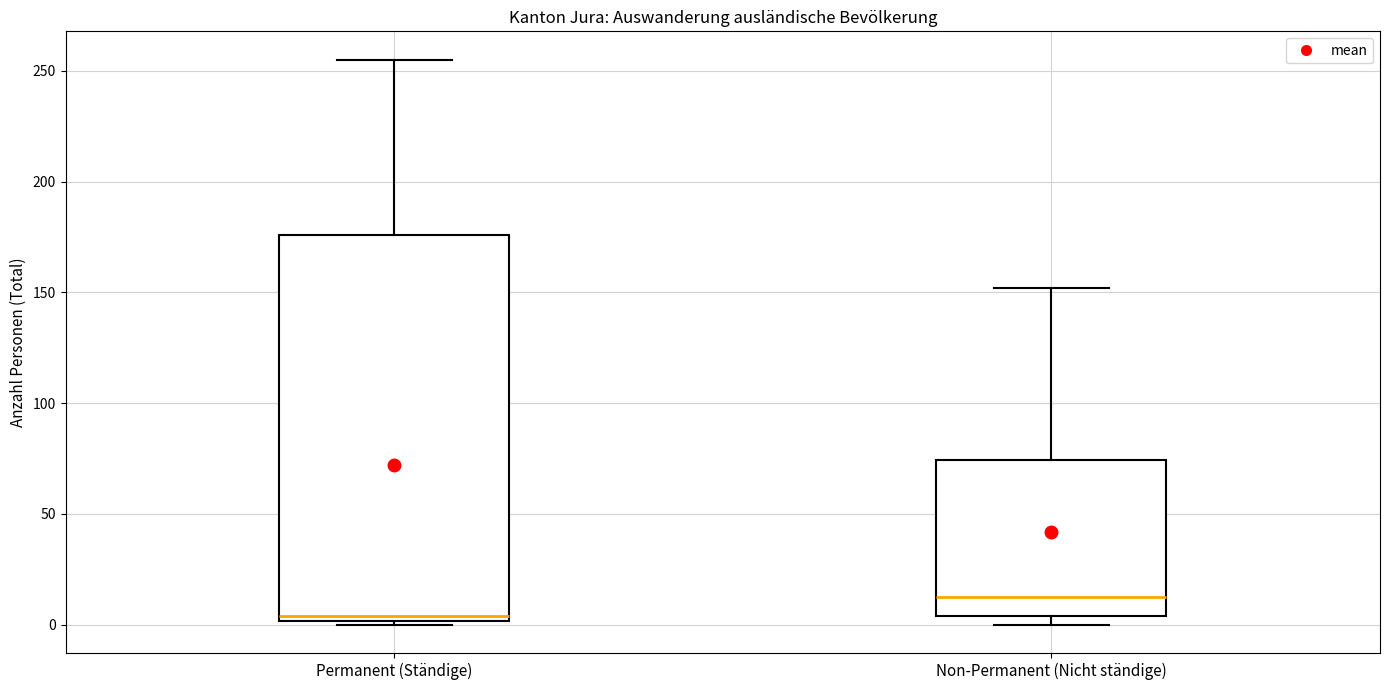

Reading left to right, read every box against the y-axis: the position of its median line, the range the box covers, and the ends of its whiskers. The values are not printed on the chart, so give them approximately, as read against the axis.

Permanent (Ständige): median 5, box 0 to 175, whiskers 0 to 255
Non-Permanent (Nicht ständige): median 15, box 5 to 75, whiskers 0 to 150